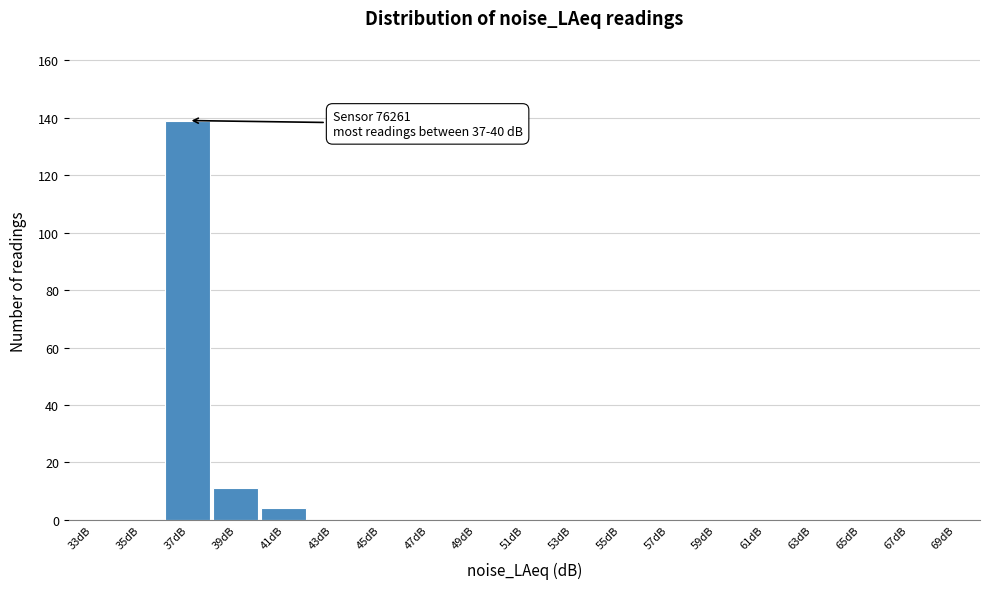

Reading left to right, list all the values displayed in this chart.

33dB=0	35dB=0	37dB=139	39dB=11	41dB=4	43dB=0	45dB=0	47dB=0	49dB=0	51dB=0	53dB=0	55dB=0	57dB=0	59dB=0	61dB=0	63dB=0	65dB=0	67dB=0	69dB=0